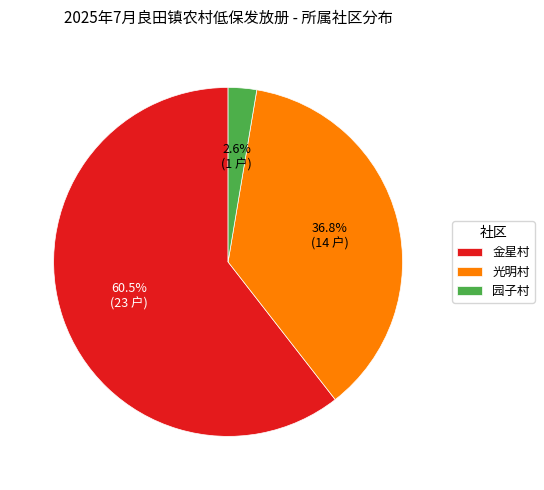

To the nearest percent, what percentage of the pie is 光明村?

37%